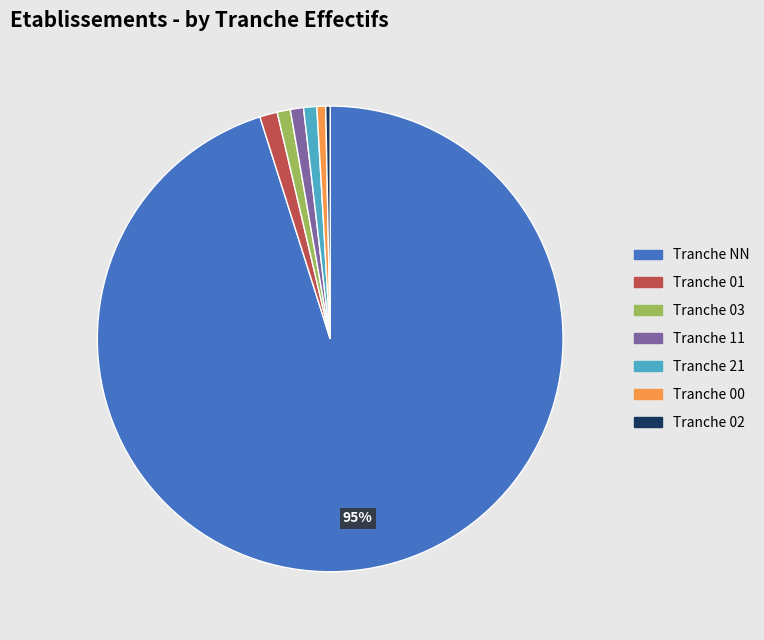

Is there a majority slice in this chart?

Yes